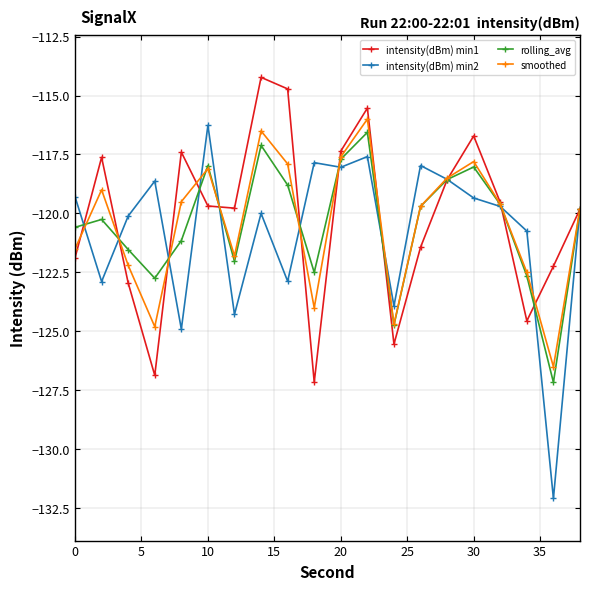

True or false: intensity(dBm) min2 has more than 2 interior local peaks.

True